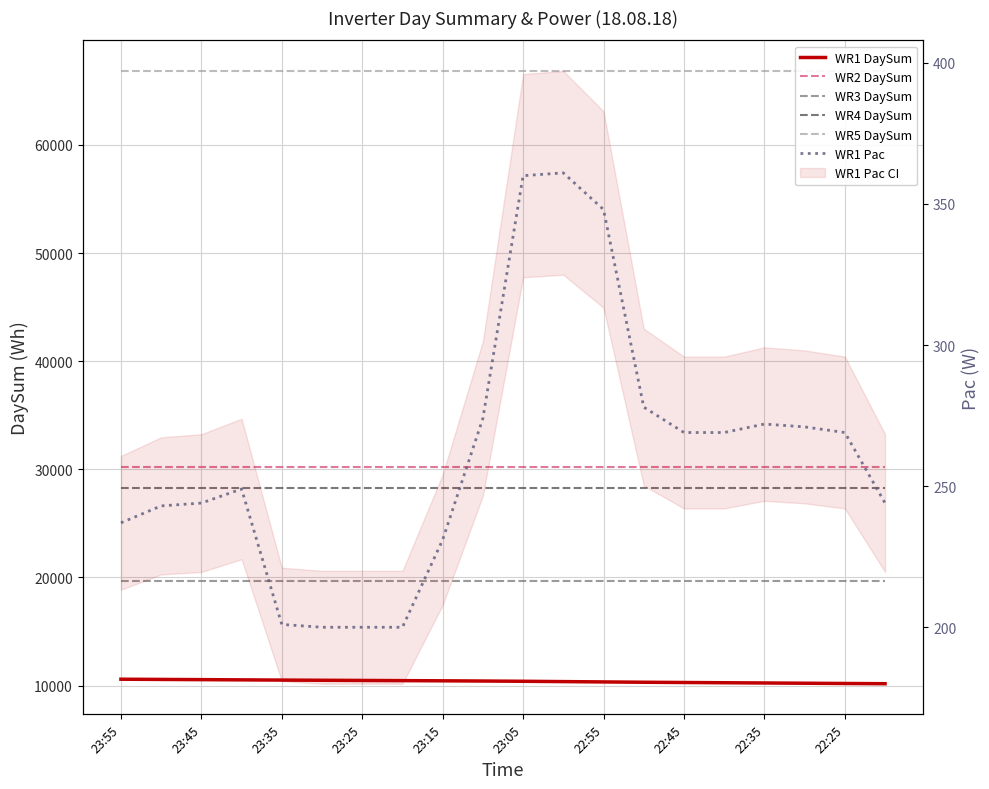

What is the total value across all series at 13?

155579